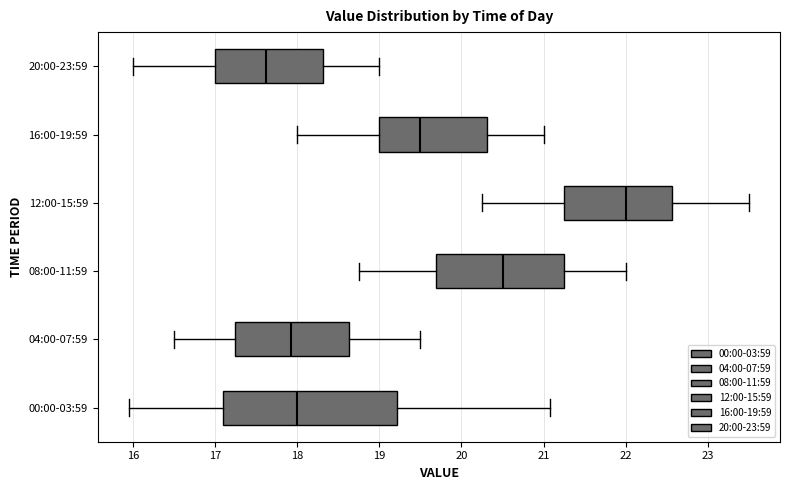

Where does the median line of the box for 00:00-03:59 sit on the x-axis? The values are not printed on the chart, so give them approximately, as read against the axis.

18.0